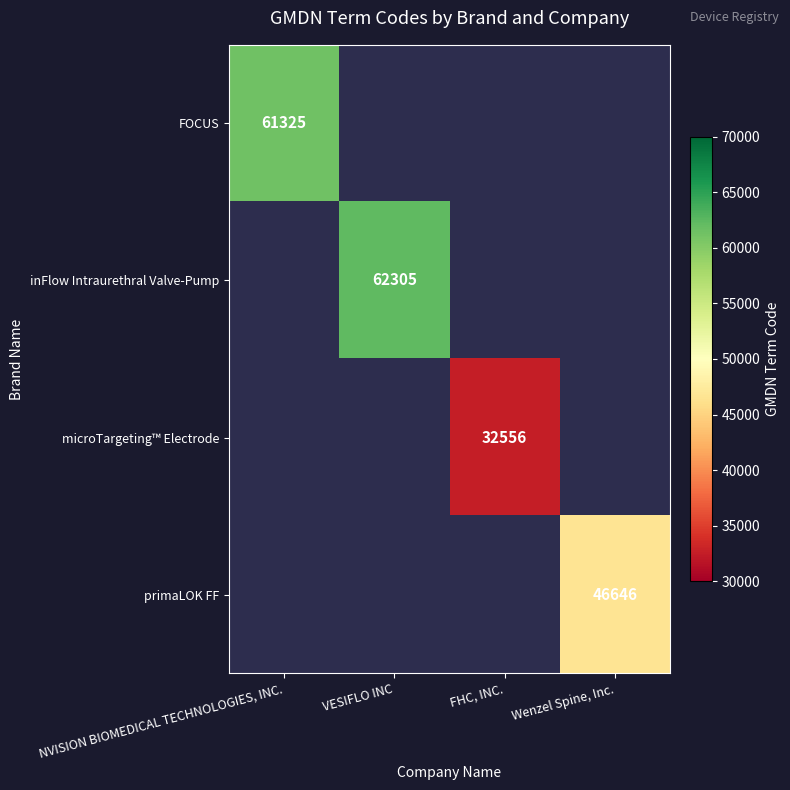

The microTargeting™ Electrode series shows 14763 at FHC, INC.. True or false?

False